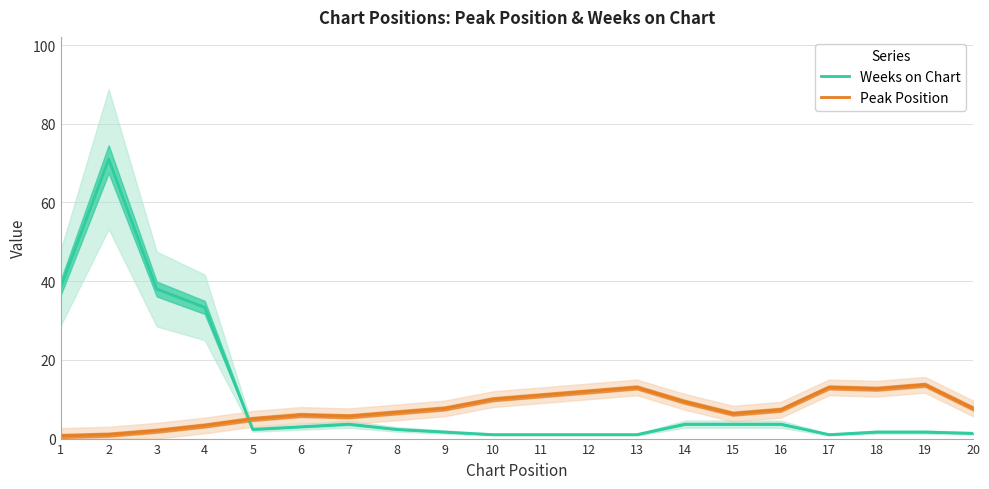

Read the Weeks on Chart value at 11.

1.0